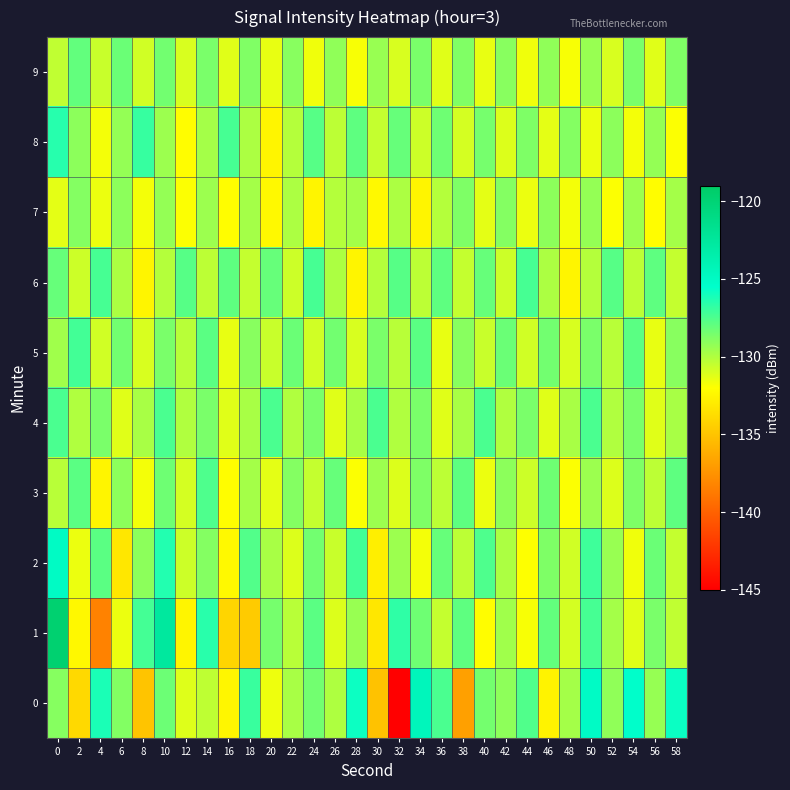

Which label corresponds to the smallest value in the chart?

32